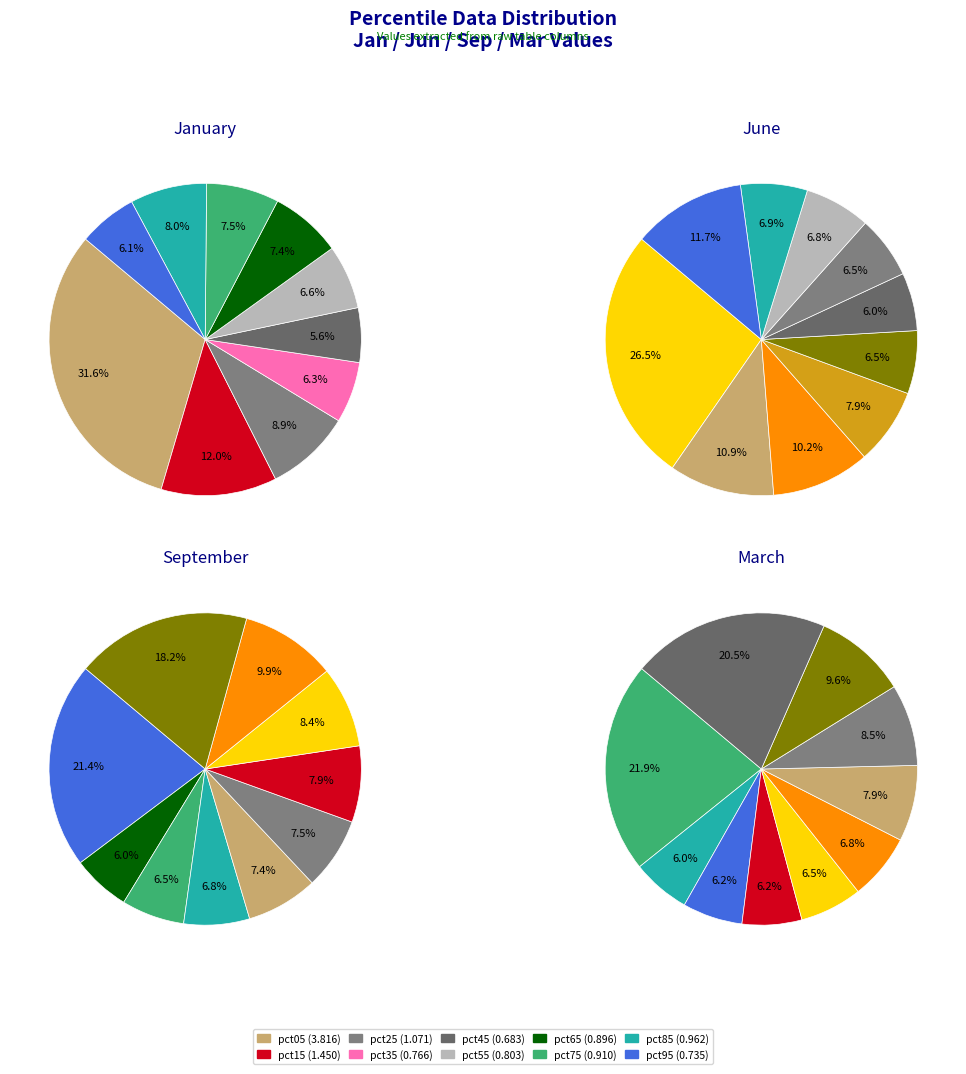

Which has a higher value, values_mar or 5?

5